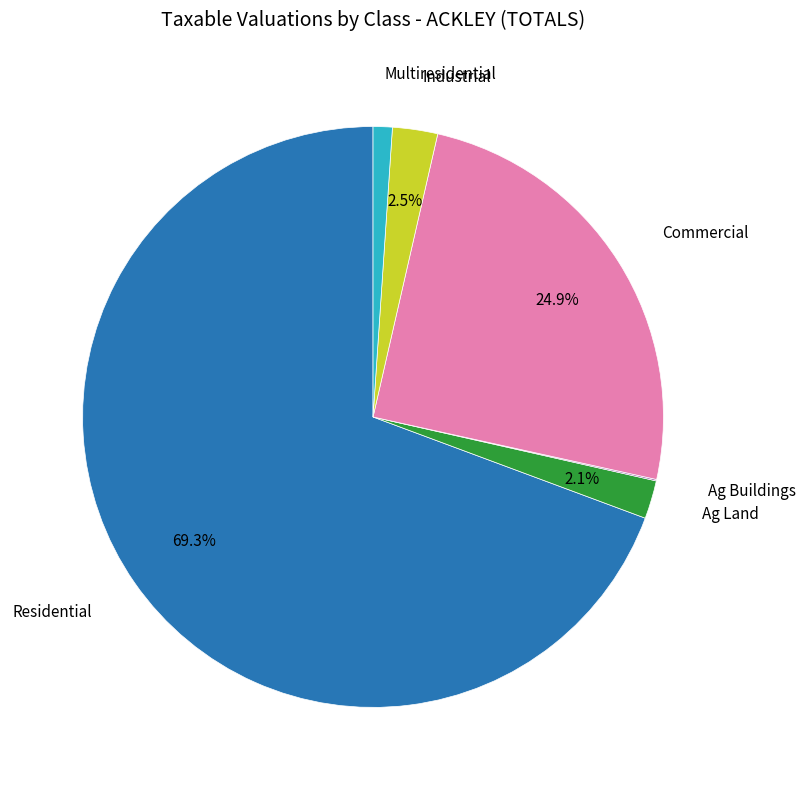

Is there any slice that represents more than half of the pie?

Yes